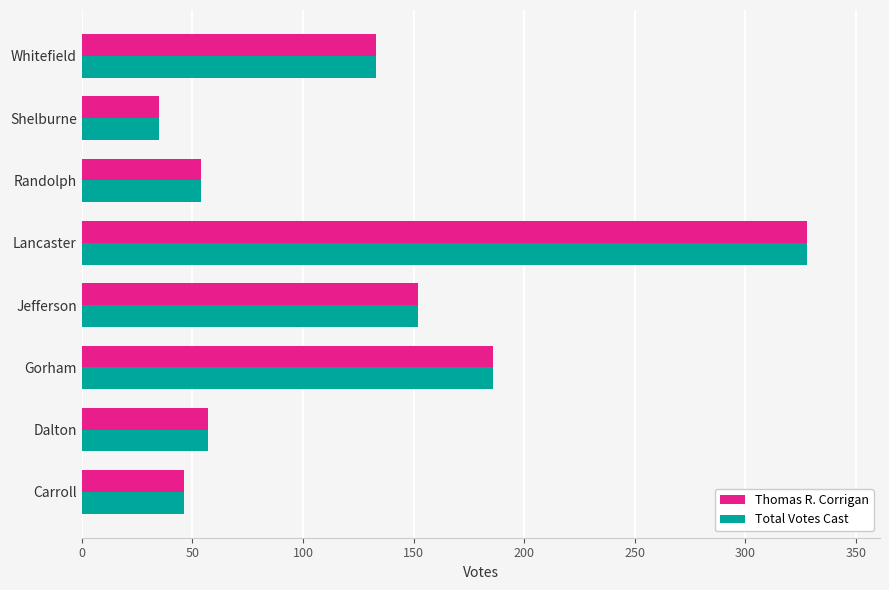

What is the sum of all Total Votes Cast values?

991